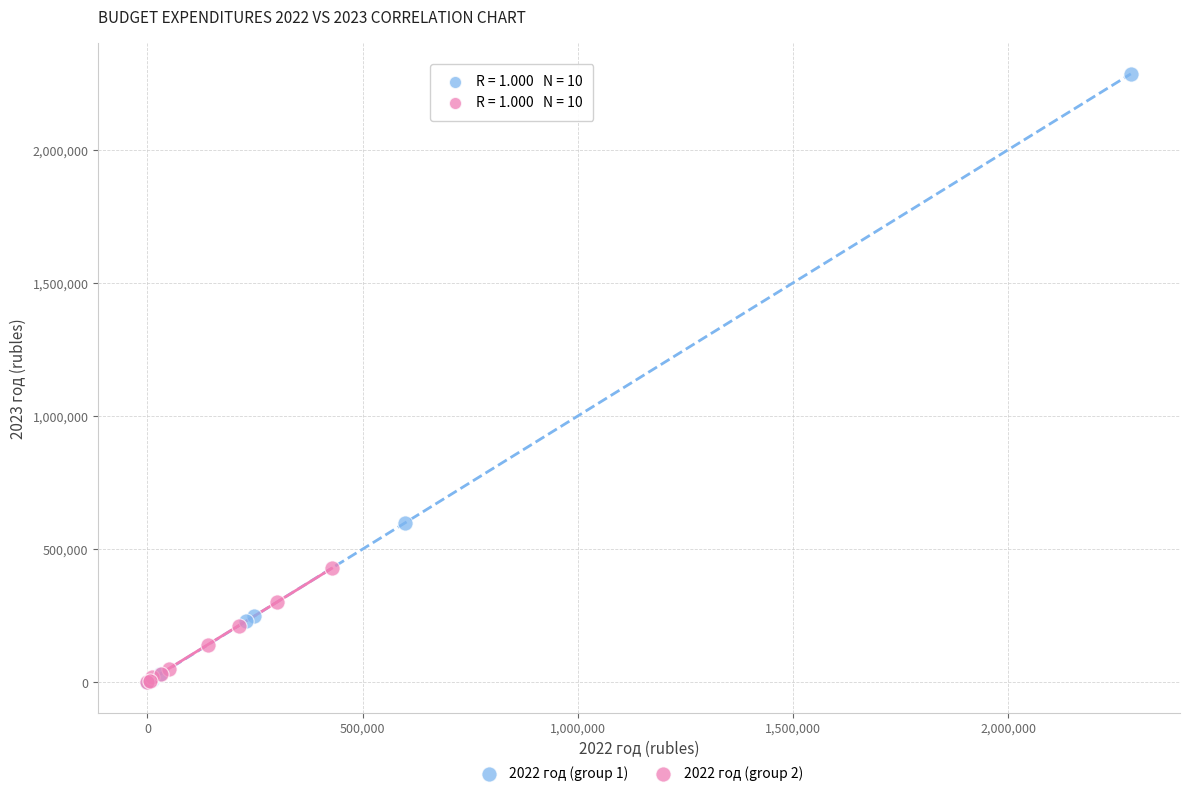

Which series contains the highest Y value?

2022 год (group 1)